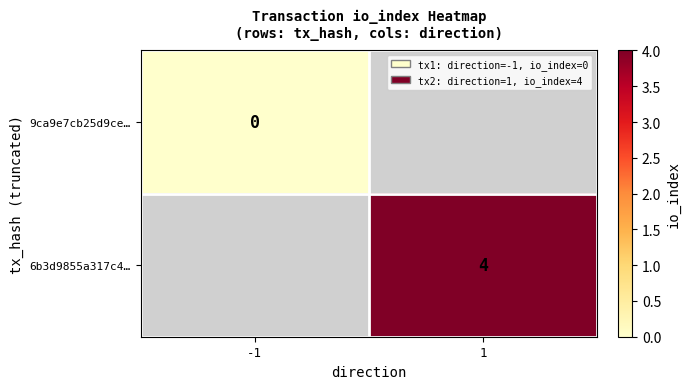

Is the value of 9ca9e7cb25d9ce… at -1 greater than the value of 6b3d9855a317c4… at 1?

No